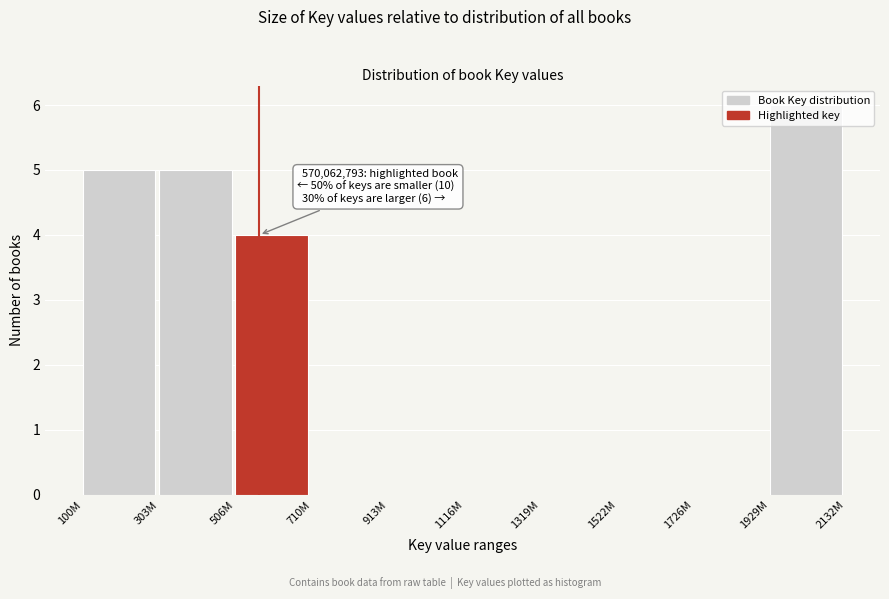

At which label is the value closest to 3?

506M